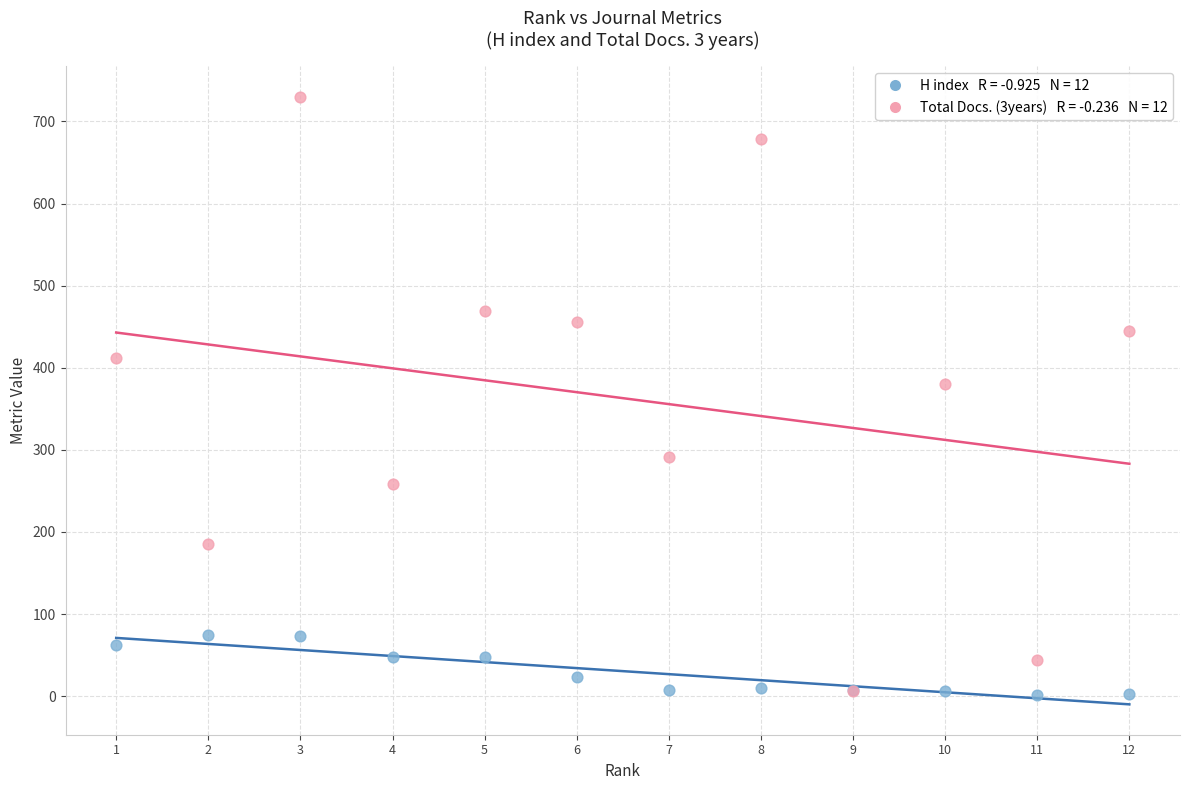

Across all series, what Y value is closest to 366?

380